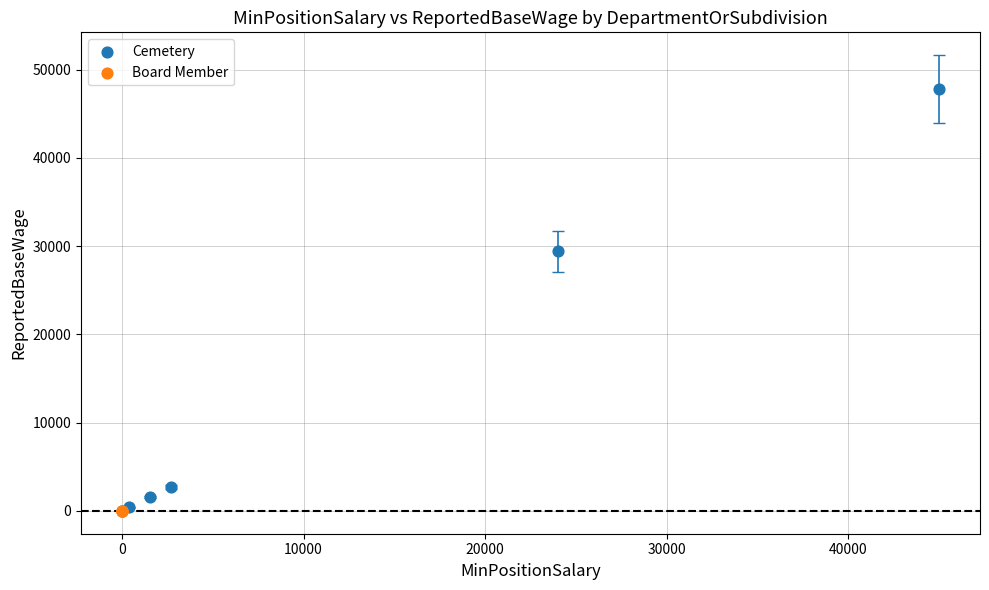

What are all the series names shown in the legend?

Cemetery, Board Member